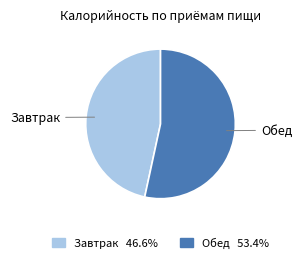

Rank the categories by value from highest to lowest.

Обед, Завтрак